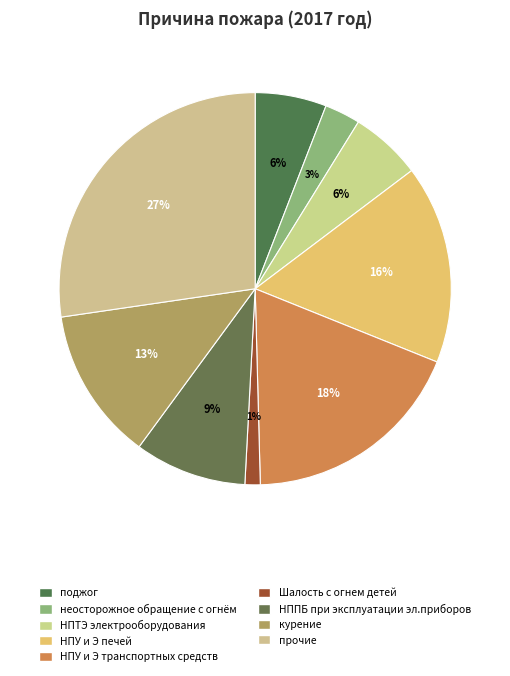

The Шалость с огнем детей slice represents 1% of the pie. True or false?

True